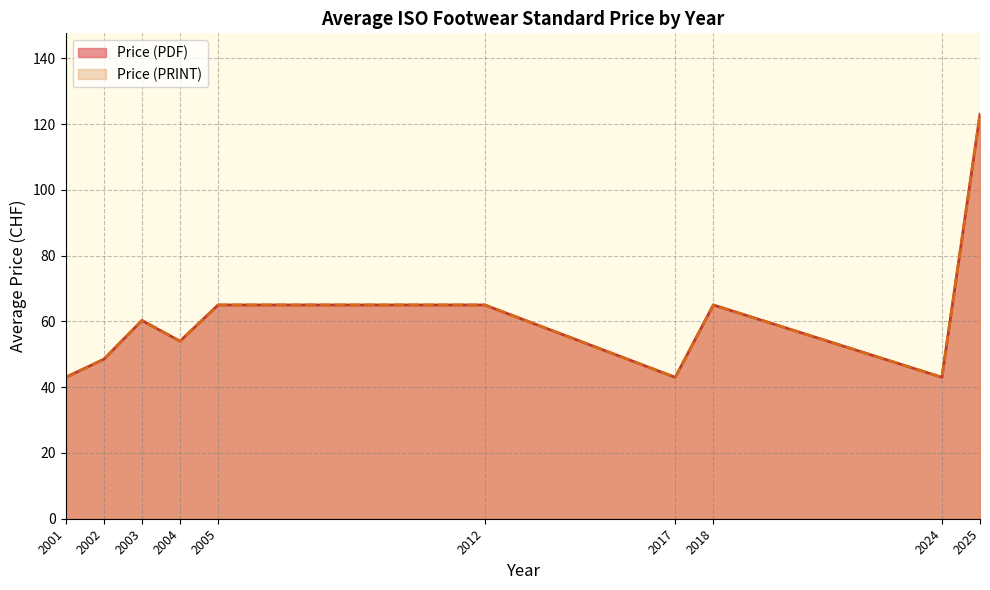

True or false: Price (PDF) has more than 1 points higher than both neighbors.

True